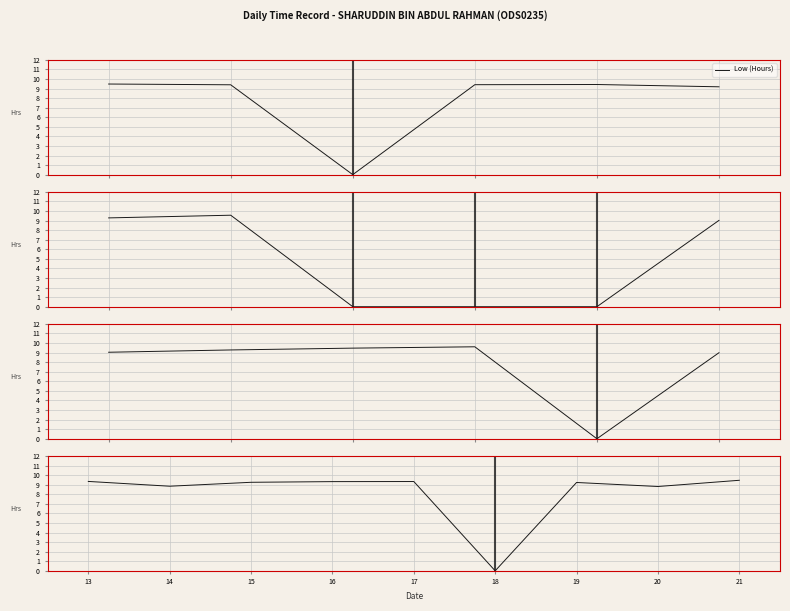

What is the difference between the values at 13 and 16?

0.1